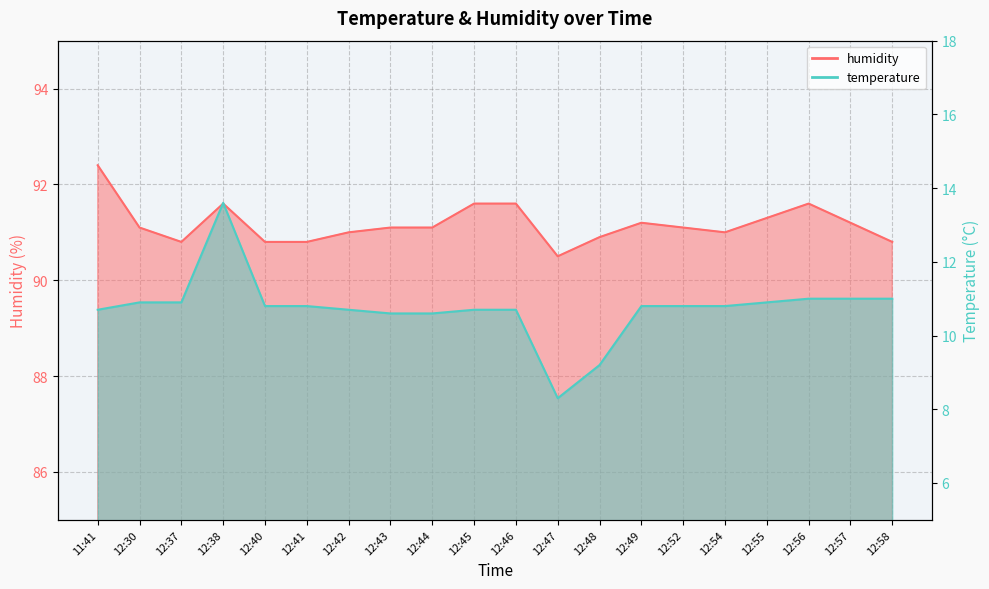

Is the value of temperature at 12:30 greater than the value of humidity at 12:48?

No